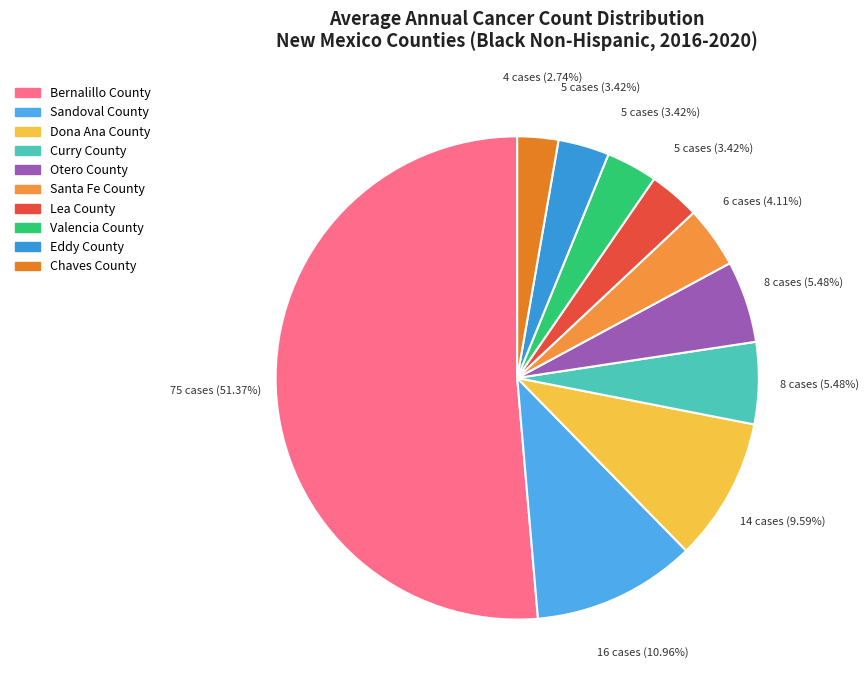

What is the change in value from Sandoval County to Curry County?

-8